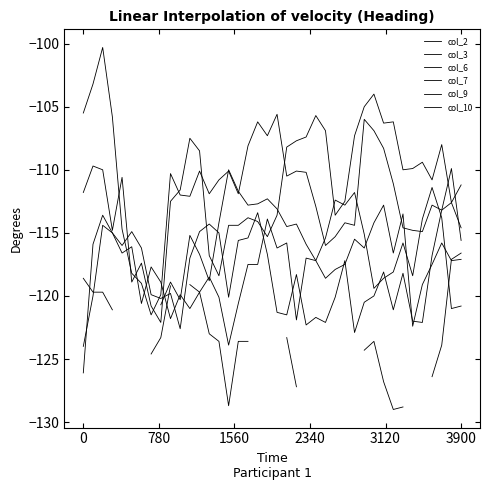

Between 8 and 10, which series saw the biggest shift?

col_3